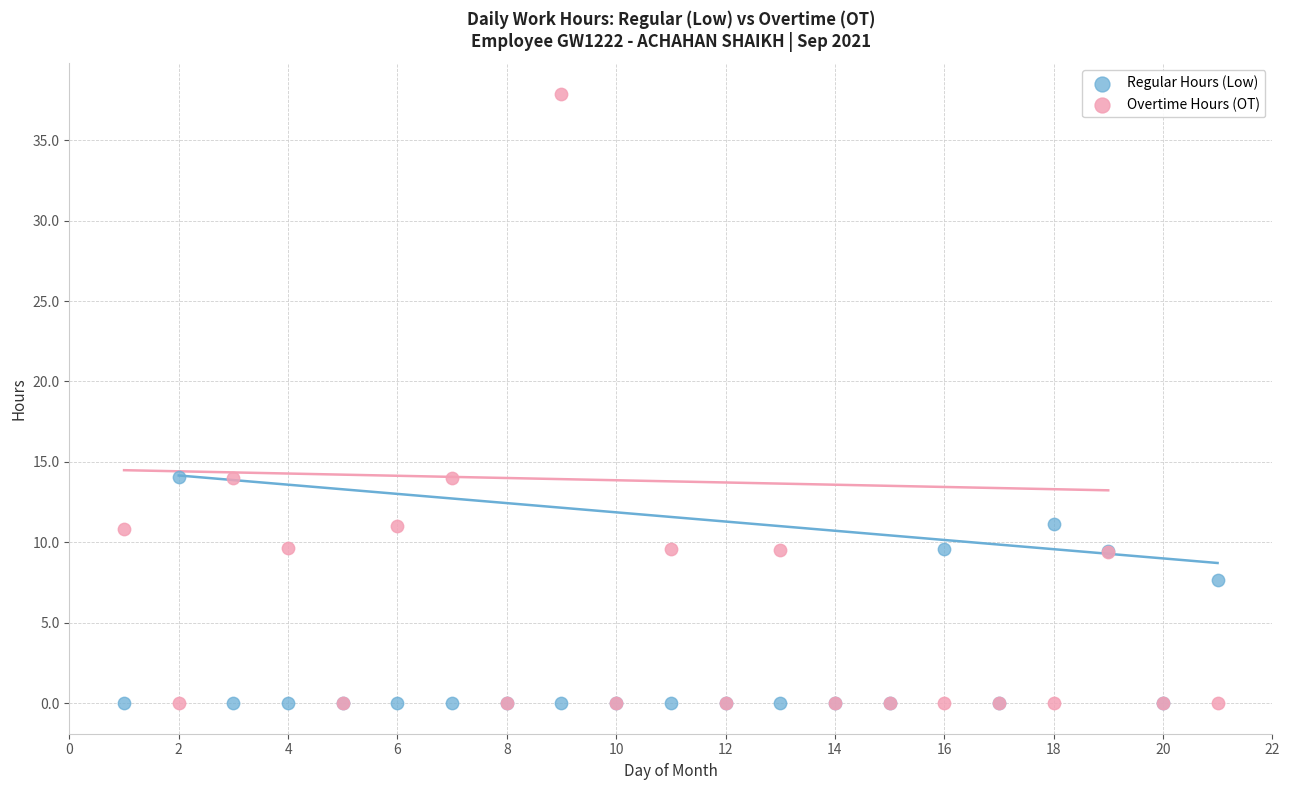

Which series contains the highest Y value?

Overtime Hours (OT)